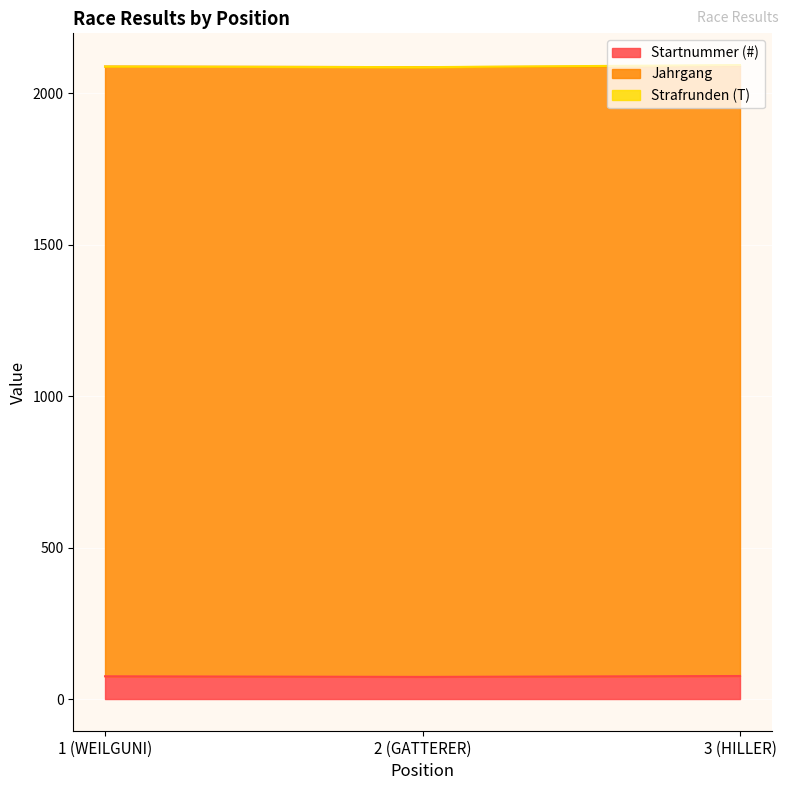

What position from the right is 3 (HILLER)?

1